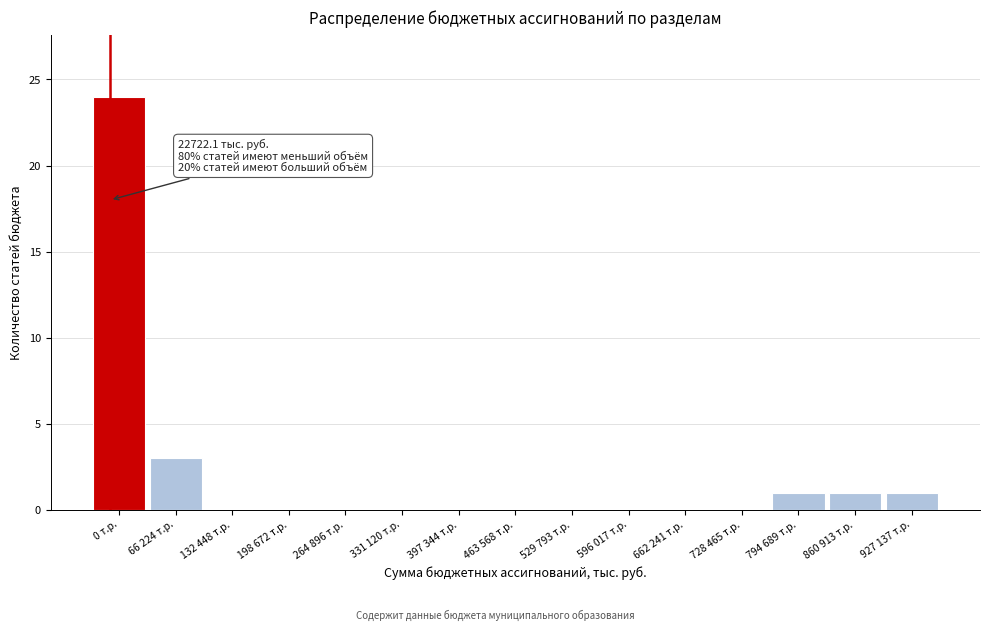

Reading right to left, extract all data points from this chart.

927 137 т.р.=1	860 913 т.р.=1	794 689 т.р.=1	728 465 т.р.=0	662 241 т.р.=0	596 017 т.р.=0	529 793 т.р.=0	463 568 т.р.=0	397 344 т.р.=0	331 120 т.р.=0	264 896 т.р.=0	198 672 т.р.=0	132 448 т.р.=0	66 224 т.р.=3	0 т.р.=24